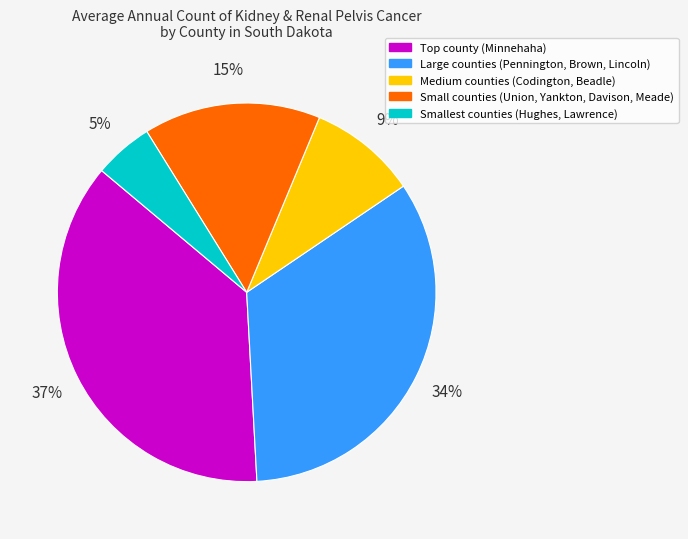

Is there a majority slice in this chart?

No